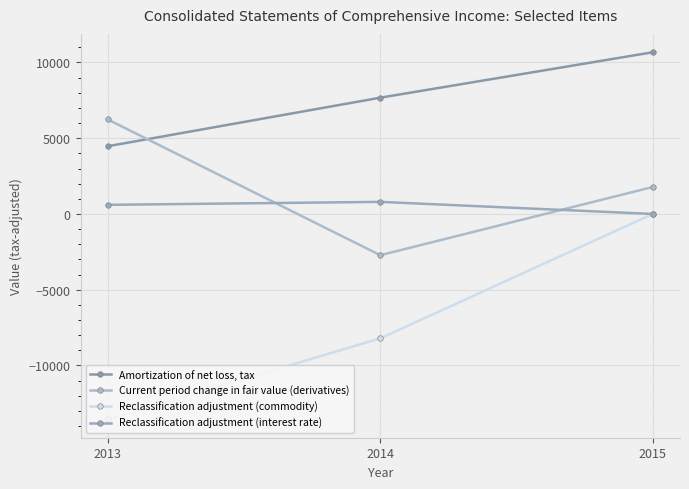

At 2013, list the series in order from smallest to largest.

Reclassification adjustment (commodity), Reclassification adjustment (interest rate), Amortization of net loss, tax, Current period change in fair value (derivatives)